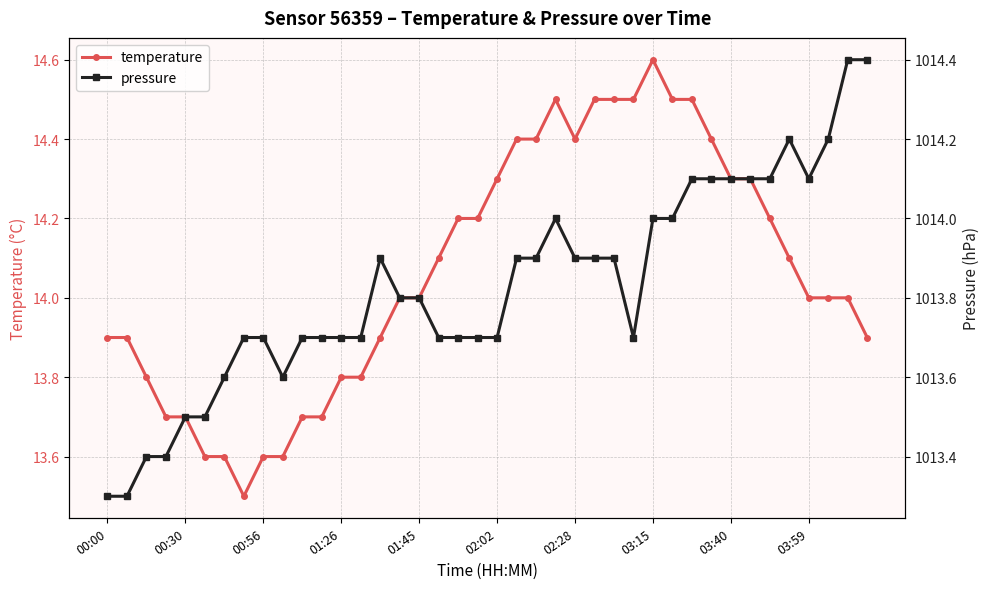

What is the difference between the maximum and second lowest values in the temperature series?

1.0